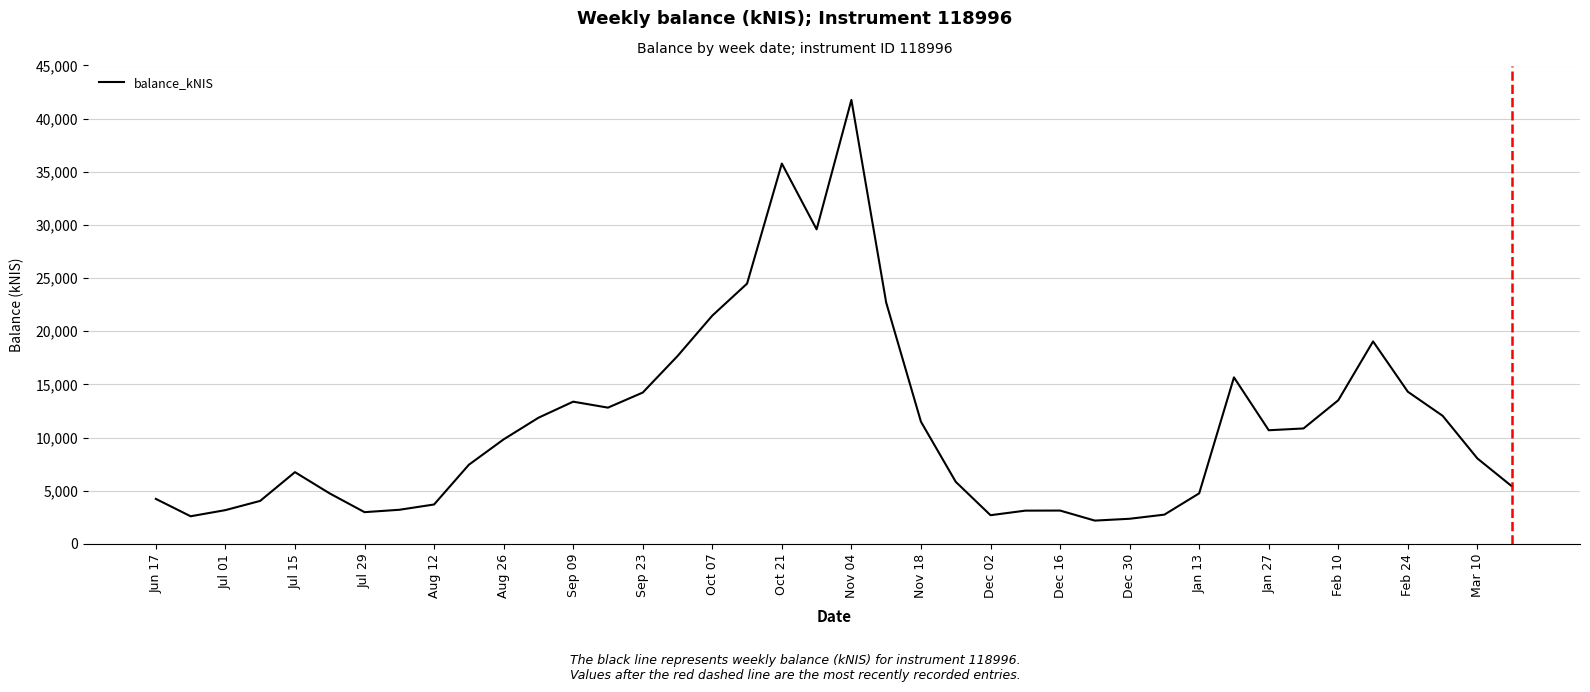

What is the difference between the maximum and minimum values?

39569.9